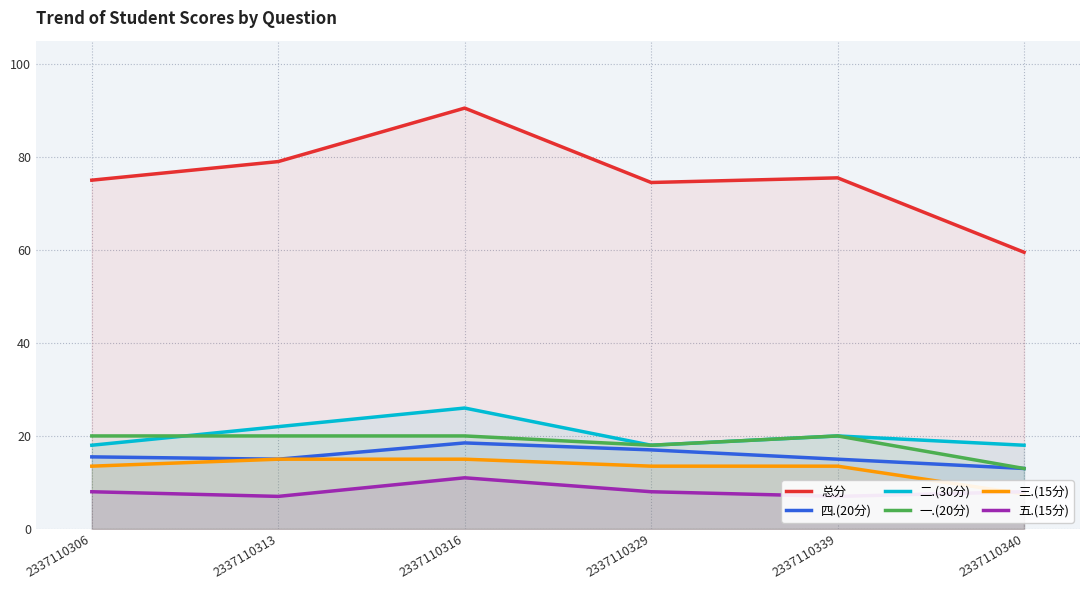

True or false: 二.(30分) and 三.(15分) cross at least once.

False